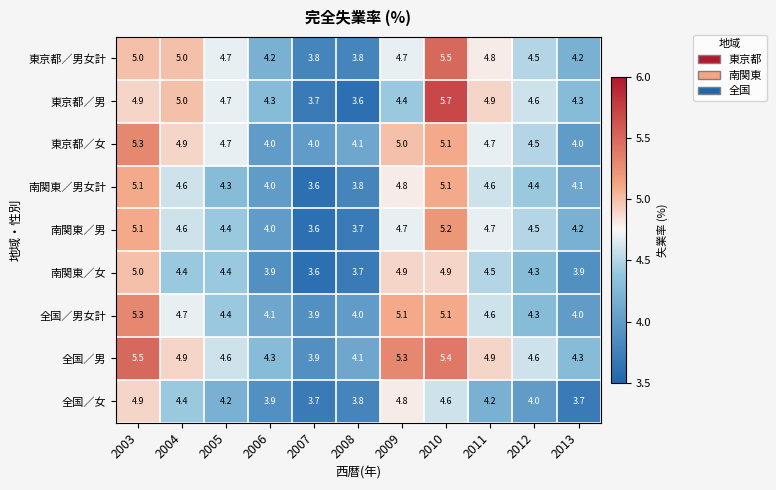

What is the difference between the highest and lowest values at 2005?

0.5